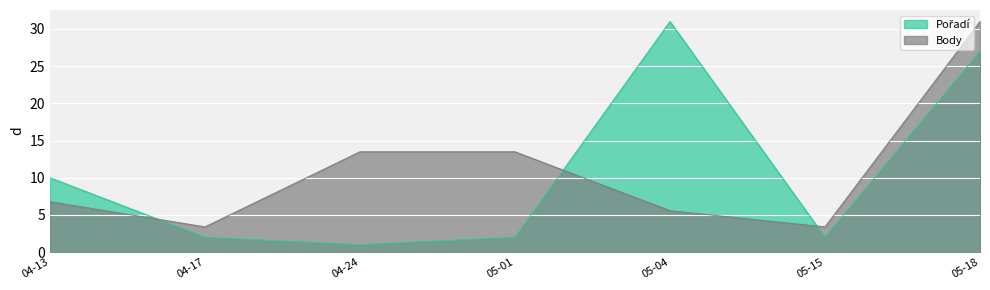

What is the difference between the Body values at 04-13 and 05-15?

3.4